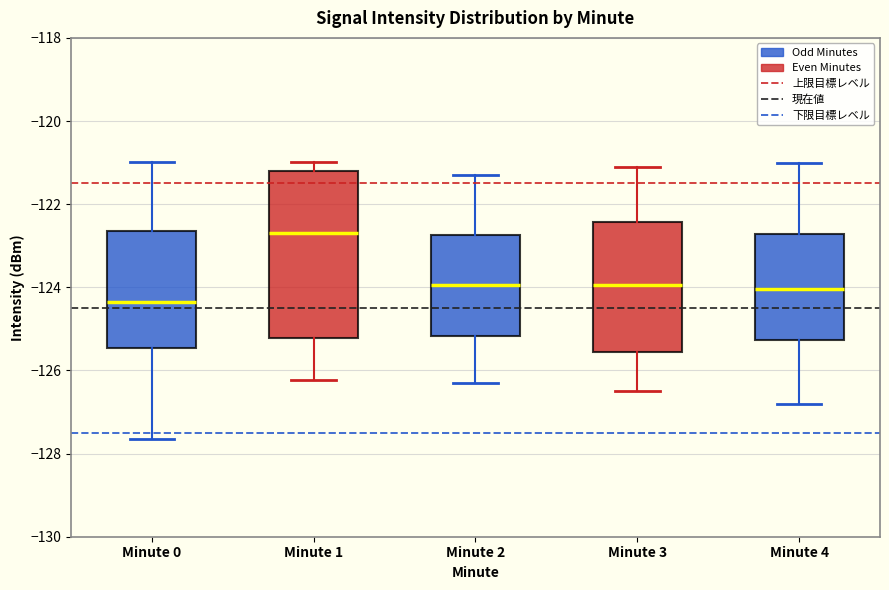

Reading left to right, transcribe this box plot: for each box, give where its median line is, the range the box spans, and where its two whiskers end, as read against the y-axis. The values are not printed on the chart, so give them approximately, as read against the axis.

Minute 0: median -124.4, box -125.4 to -122.6, whiskers -127.6 to -121.0
Minute 1: median -122.8, box -125.2 to -121.2, whiskers -126.2 to -121.0
Minute 2: median -124.0, box -125.2 to -122.8, whiskers -126.2 to -121.2
Minute 3: median -124.0, box -125.6 to -122.4, whiskers -126.4 to -121.0
Minute 4: median -124.0, box -125.2 to -122.8, whiskers -126.8 to -121.0